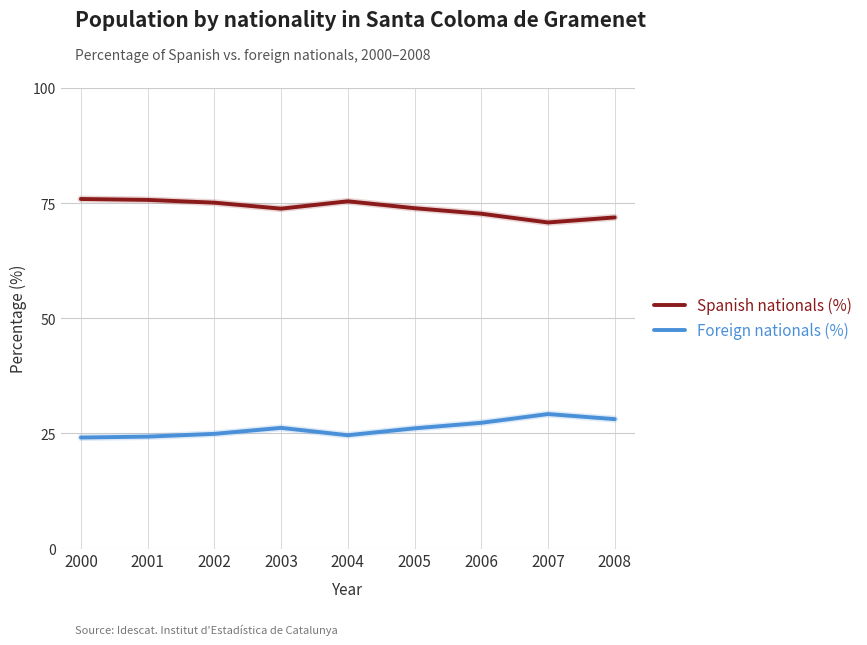

True or false: Foreign nationals (%) and Spanish nationals (%) cross at least once.

False